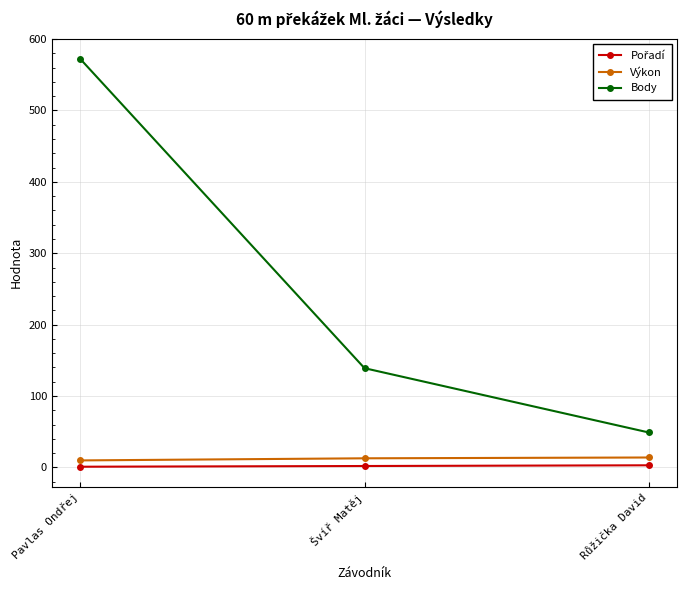

Which series has the largest range (max minus min)?

Body